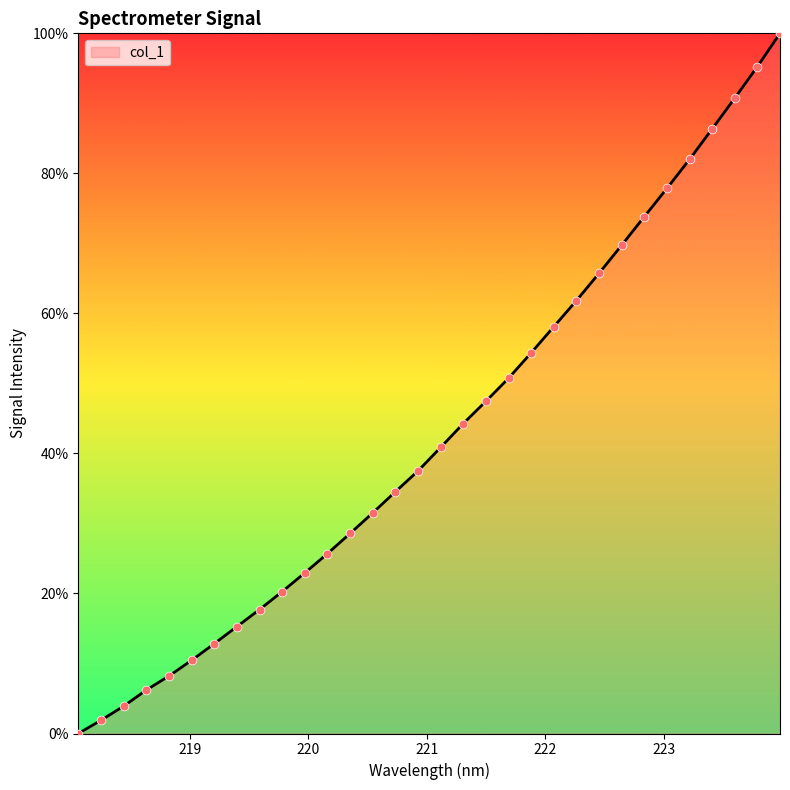

What is the difference between the maximum and minimum values?

100.0